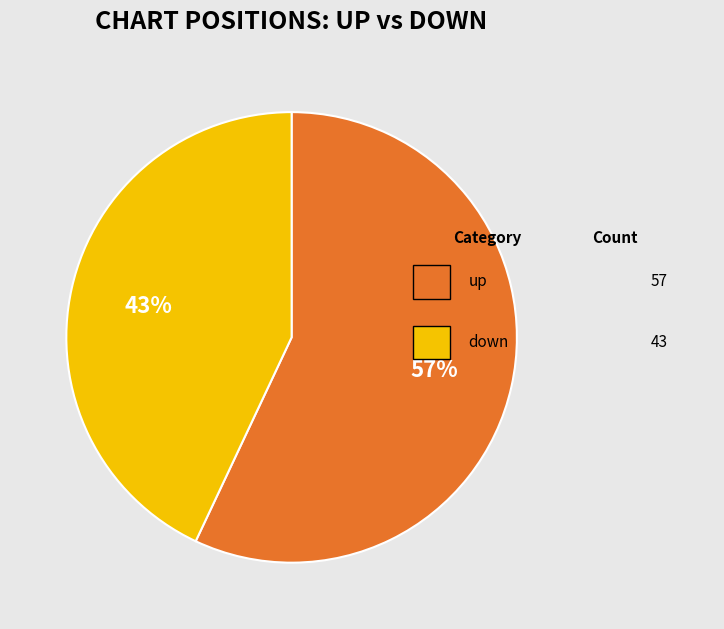

To the nearest percent, what is the average slice percentage?

50%